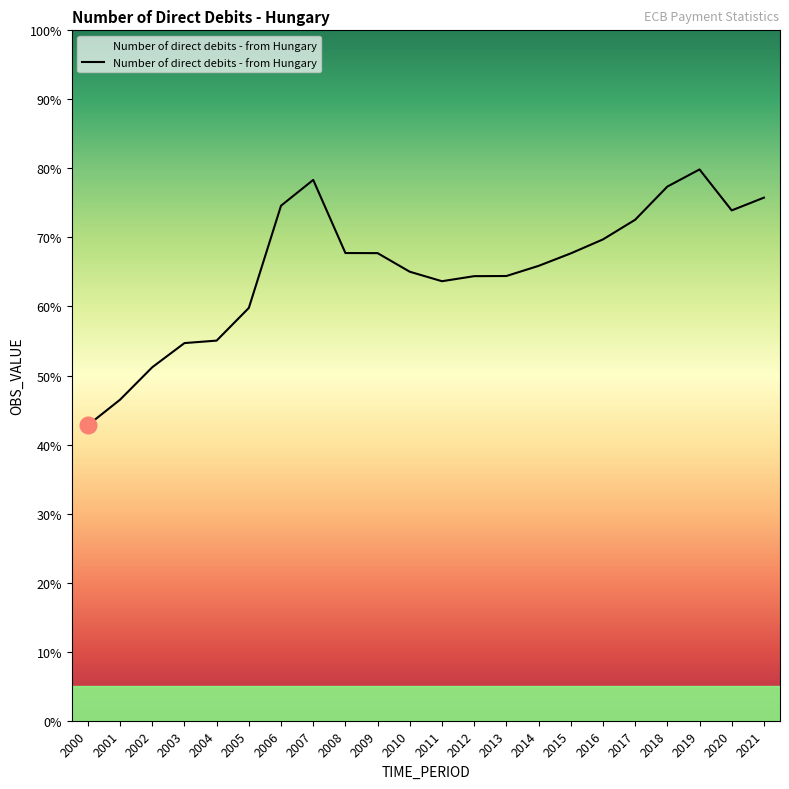

Where is the data nearest to the value 61?

2005